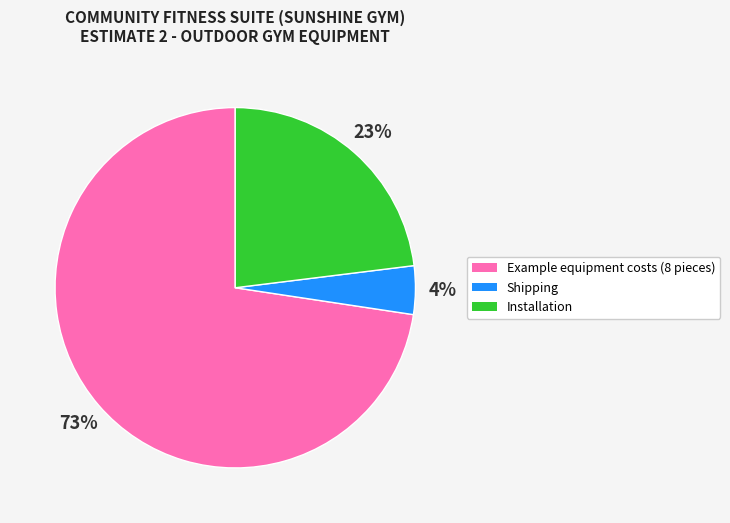

To the nearest percent, what portion does Example equipment costs (8 pieces) represent?

73%